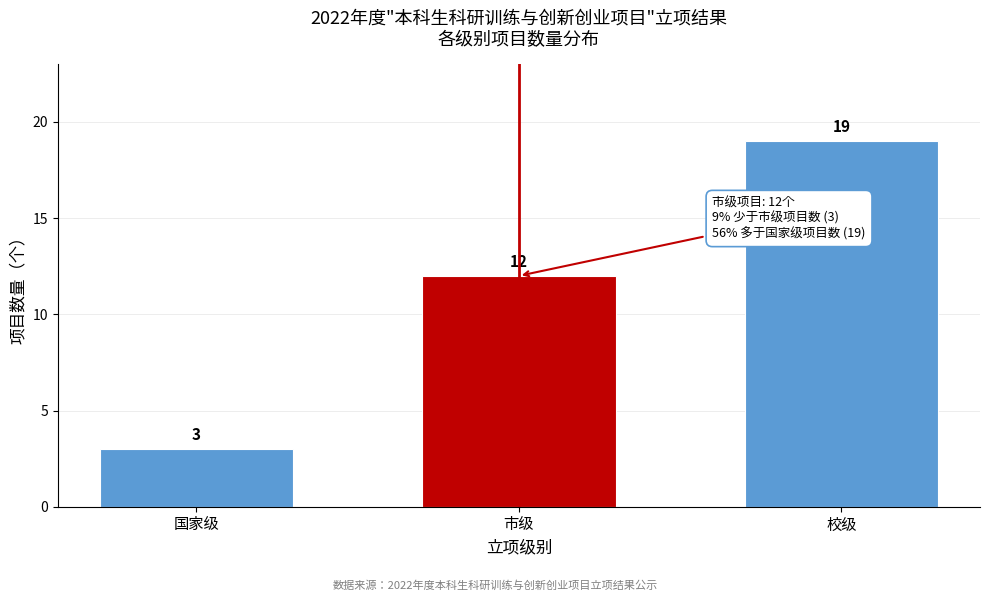

Reading right to left, list all the values displayed in this chart.

19	12	3